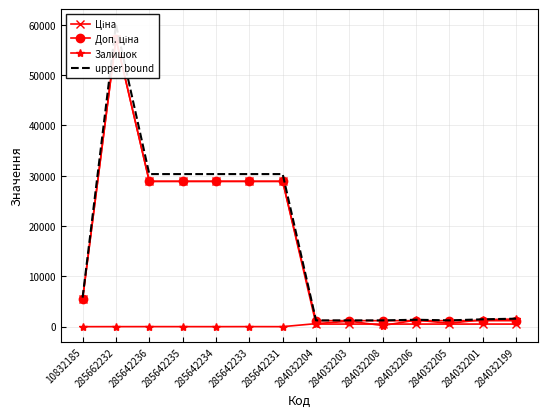

At which label does Ціна first exceed 5497?

10832185